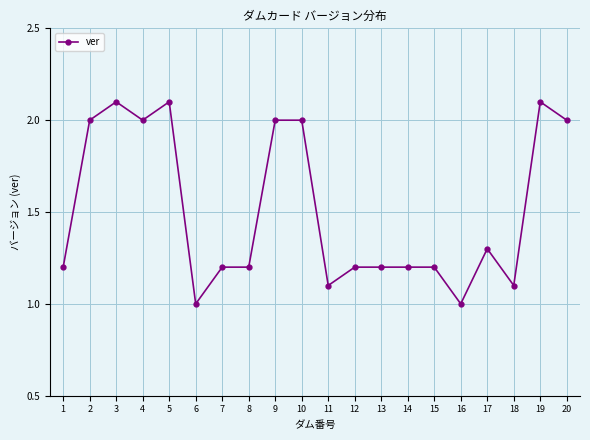

Reading left to right, list all the values displayed in this chart.

1=1.2	2=2.0	3=2.1	4=2.0	5=2.1	6=1.0	7=1.2	8=1.2	9=2.0	10=2.0	11=1.1	12=1.2	13=1.2	14=1.2	15=1.2	16=1.0	17=1.3	18=1.1	19=2.1	20=2.0